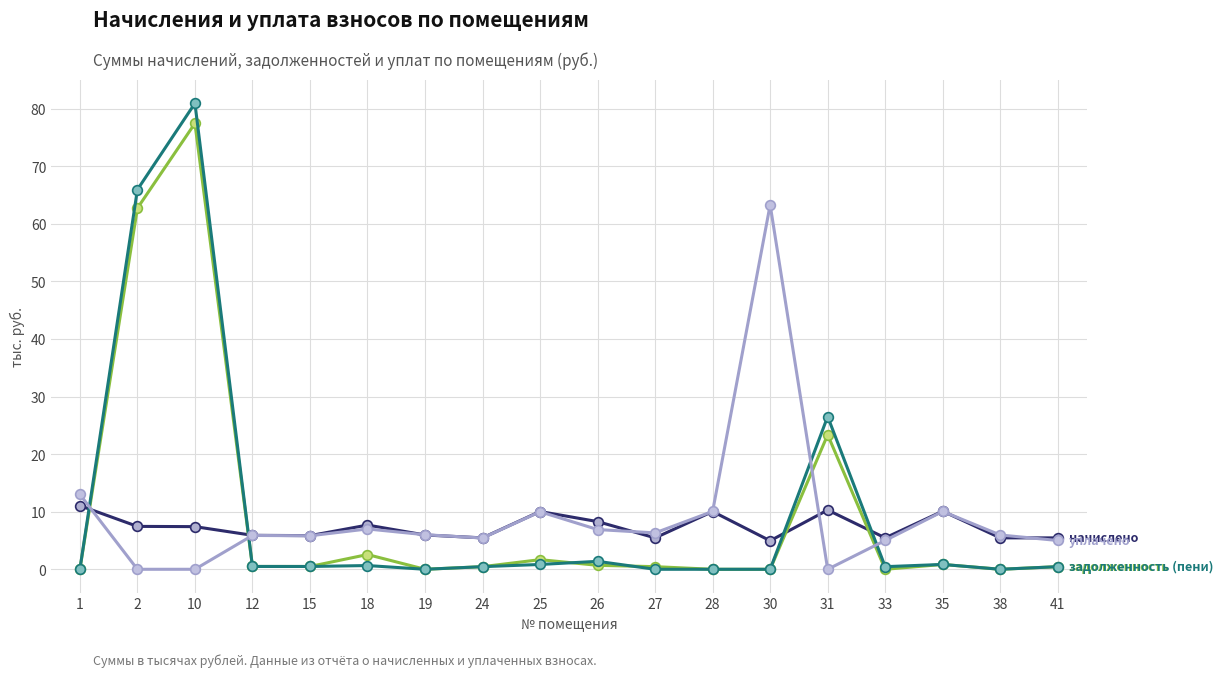

At which category is the sum across all series the highest?

10